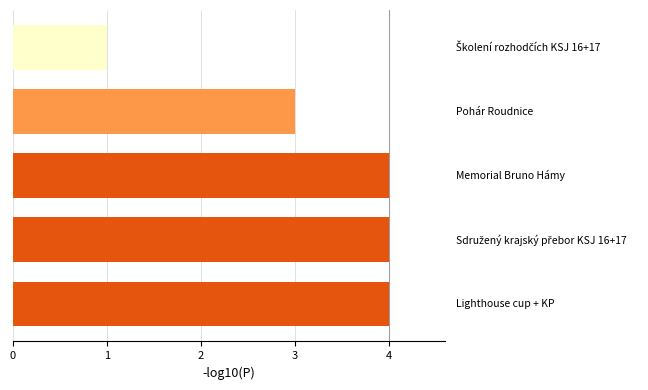

Does the chart contain any negative values?

No